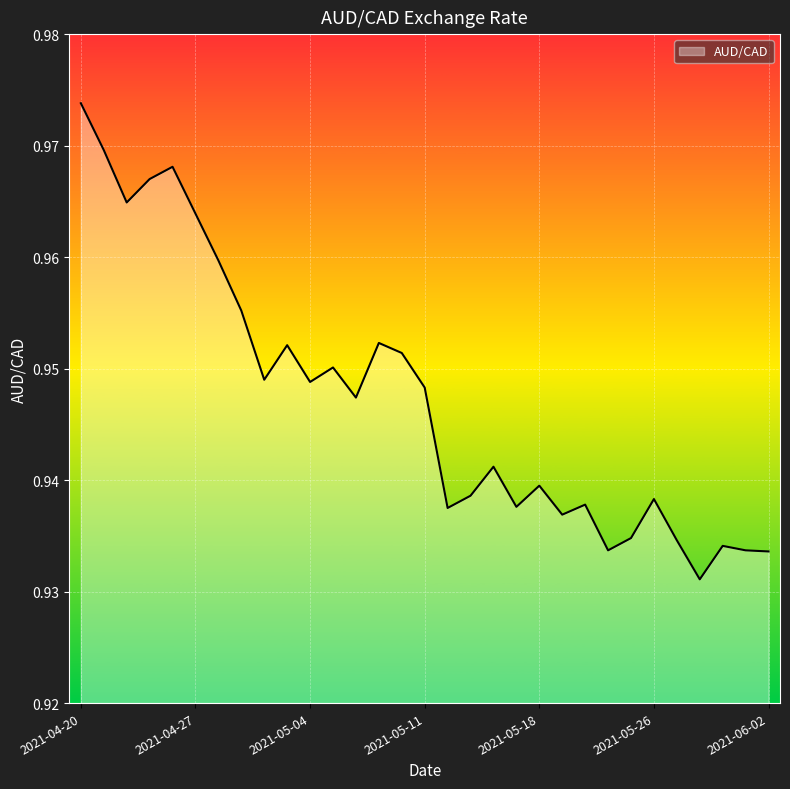

Count the number of data series in this chart.

1